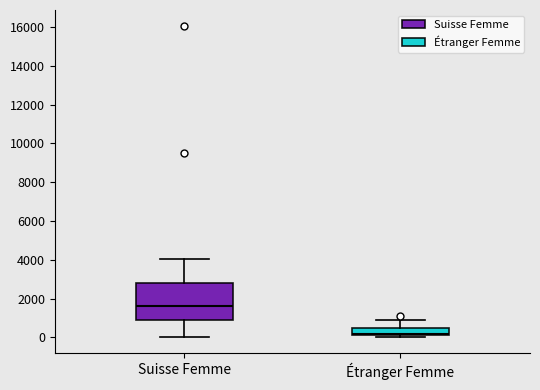

Which box has the highest median line?

Suisse Femme